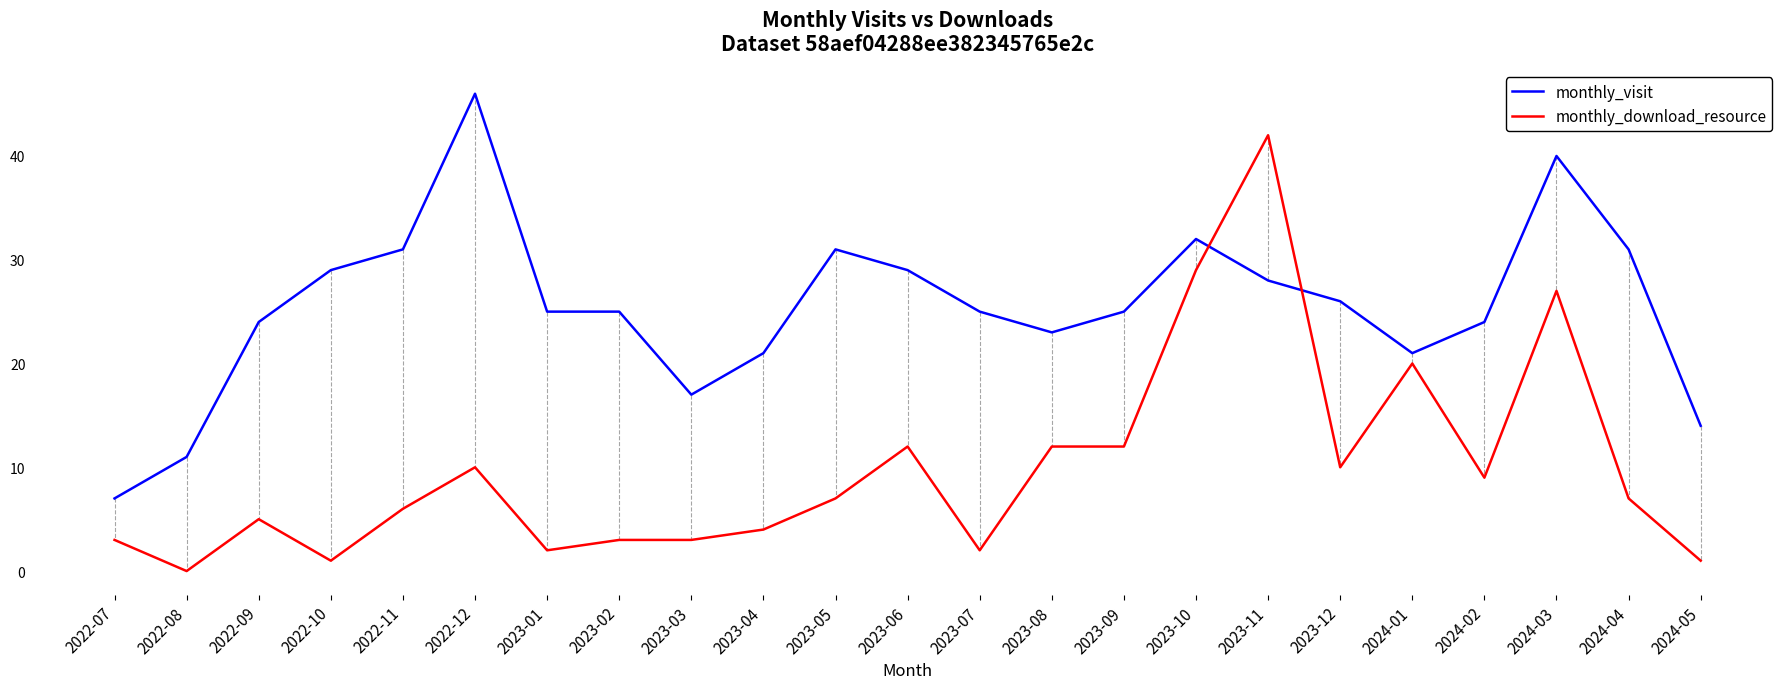

What position from the right is 2022-12?

18